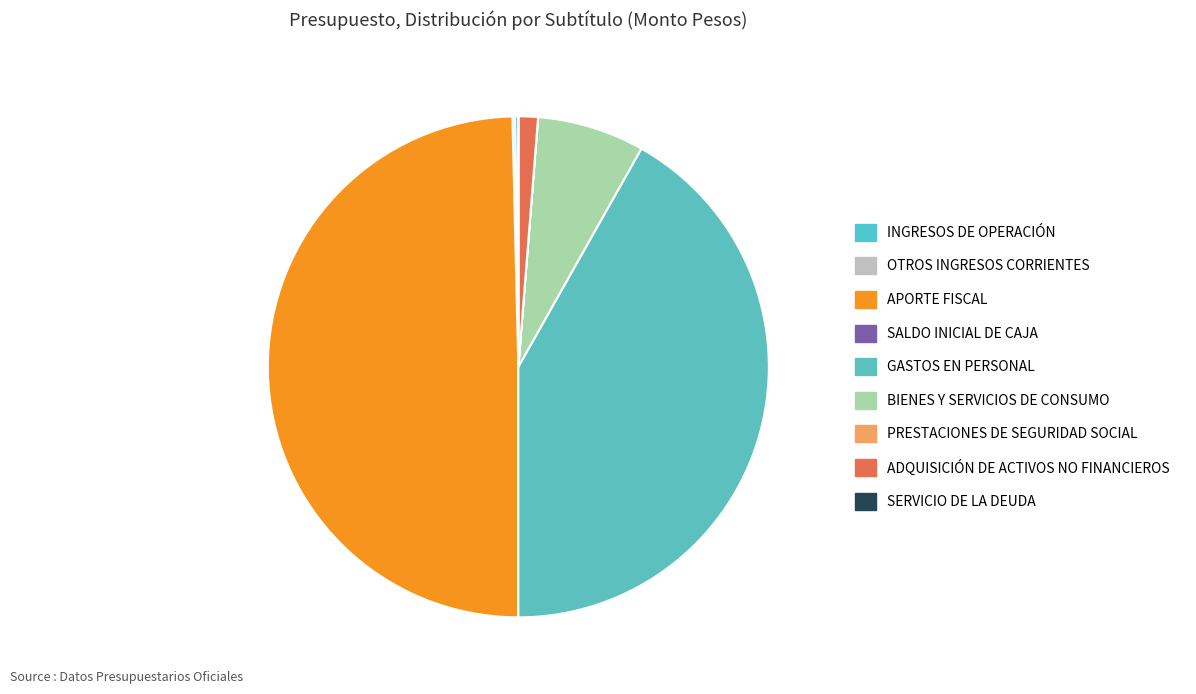

To the nearest percent, what is the difference between the largest and smallest slice percentages?

50%